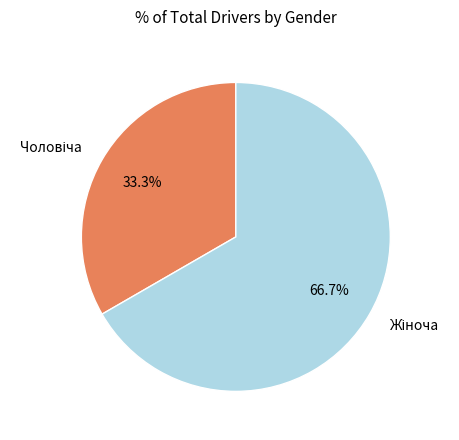

Does any single category account for the majority?

Yes